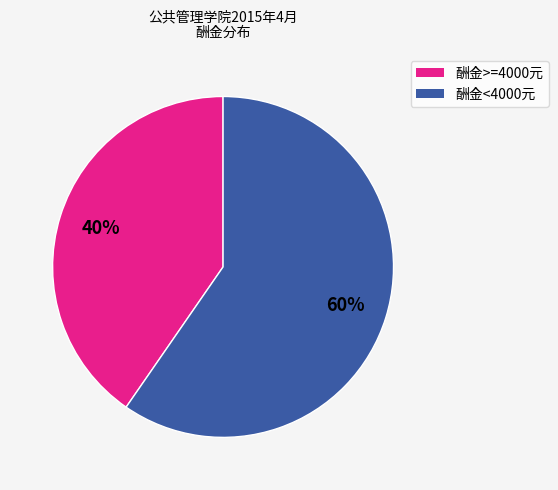

To the nearest percent, what is the average slice percentage?

50%